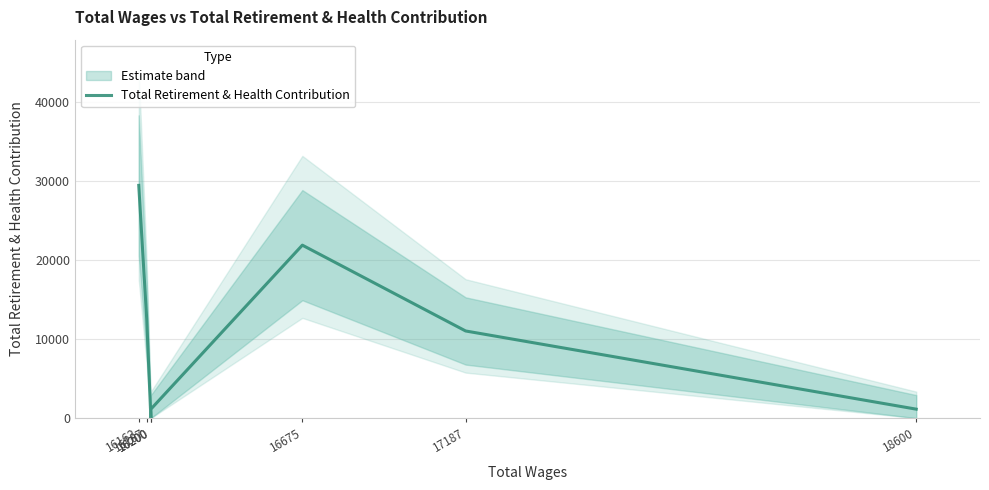

List the labels in order of value, largest first.

16162, 16675, 16187, 17187, 16200, 18600, 16200